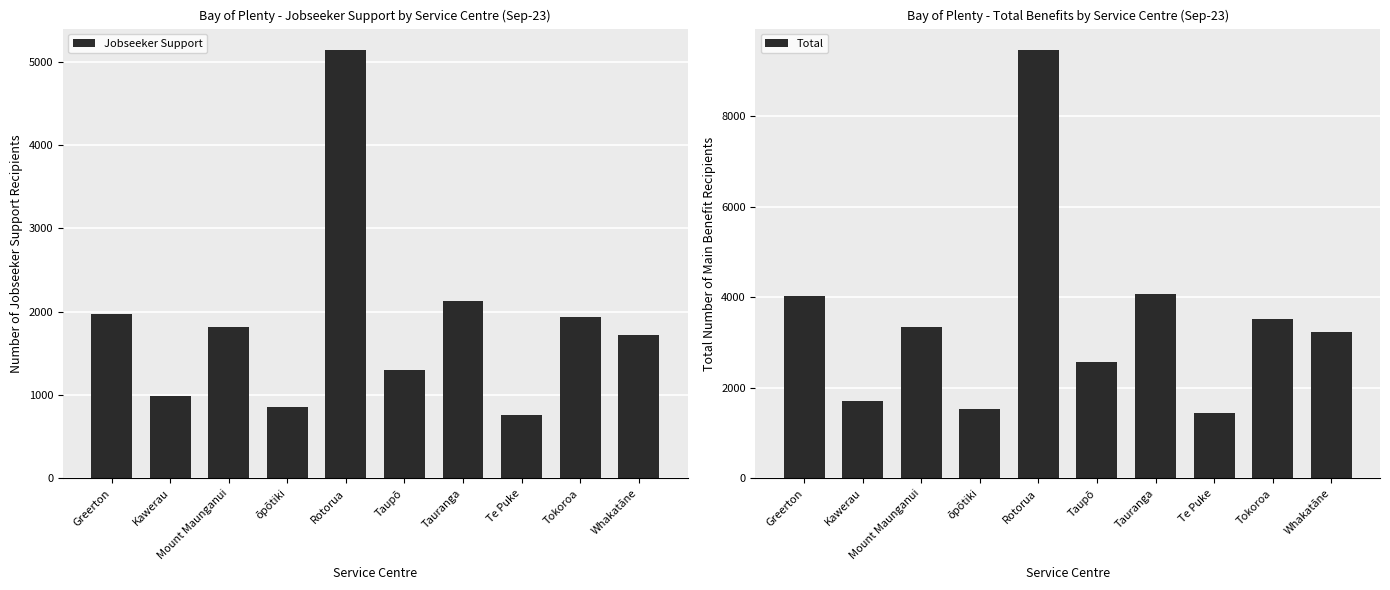

How many distinct data groups are displayed?

2